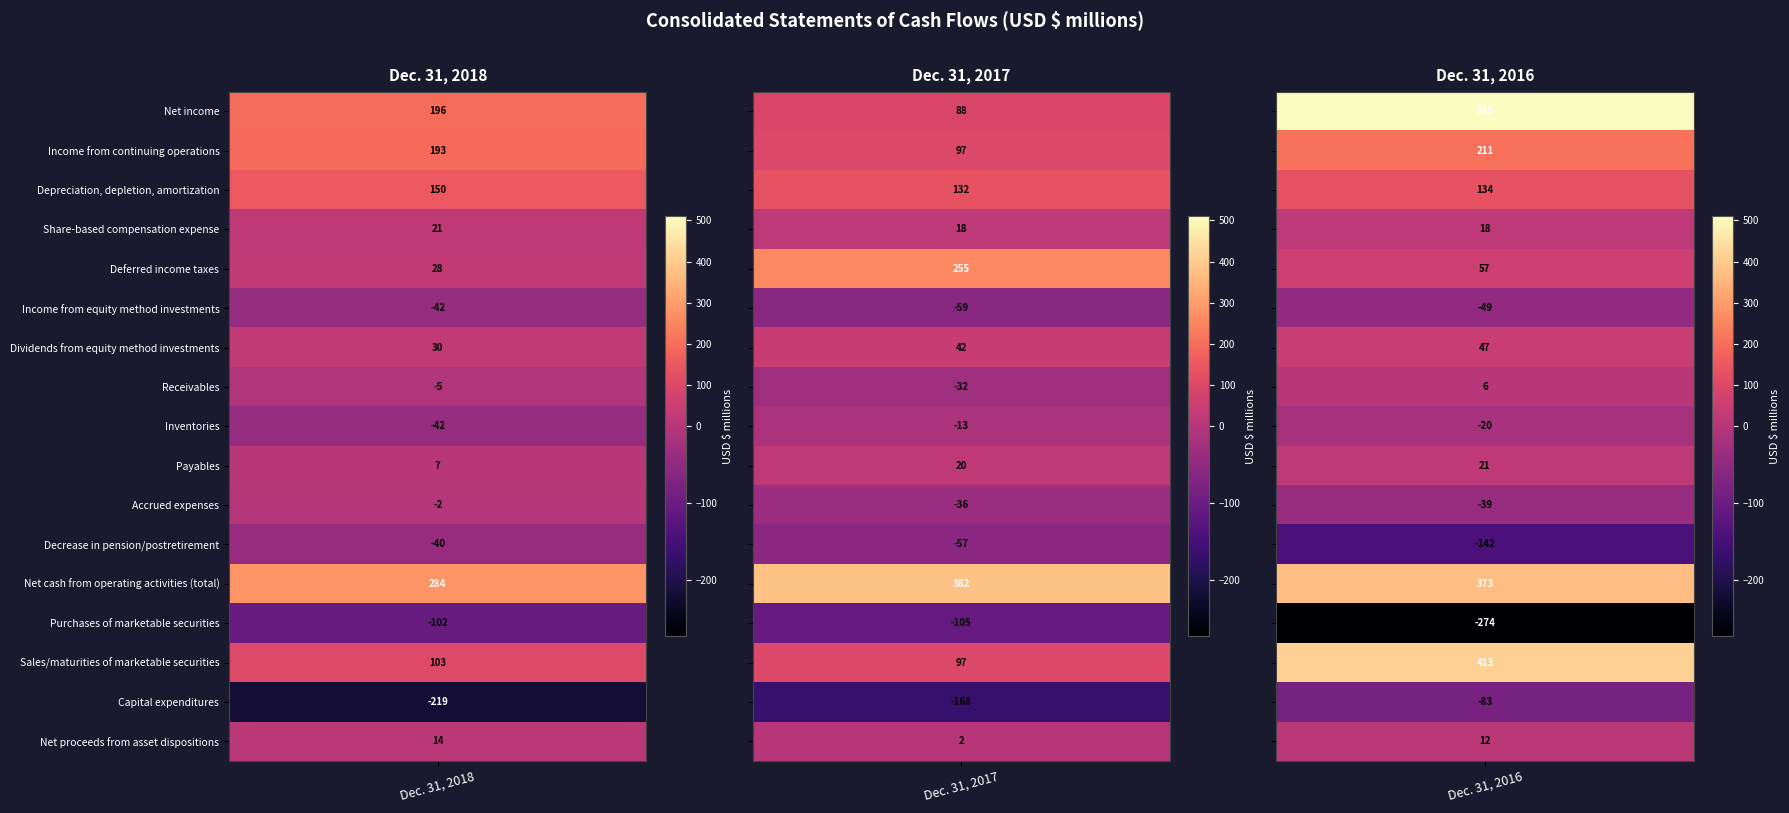

Reading right to left, what are all the values shown in this chart?

Dec. 31, 2018: 14	-219	103	-102	284	-40	-2	7	-42	-5	30	-42	28	21	150	193	196
Dec. 31, 2017: 2	-168	97	-105	382	-57	-36	20	-13	-32	42	-59	255	18	132	97	88
Dec. 31, 2016: 12	-83	413	-274	373	-142	-39	21	-20	6	47	-49	57	18	134	211	510